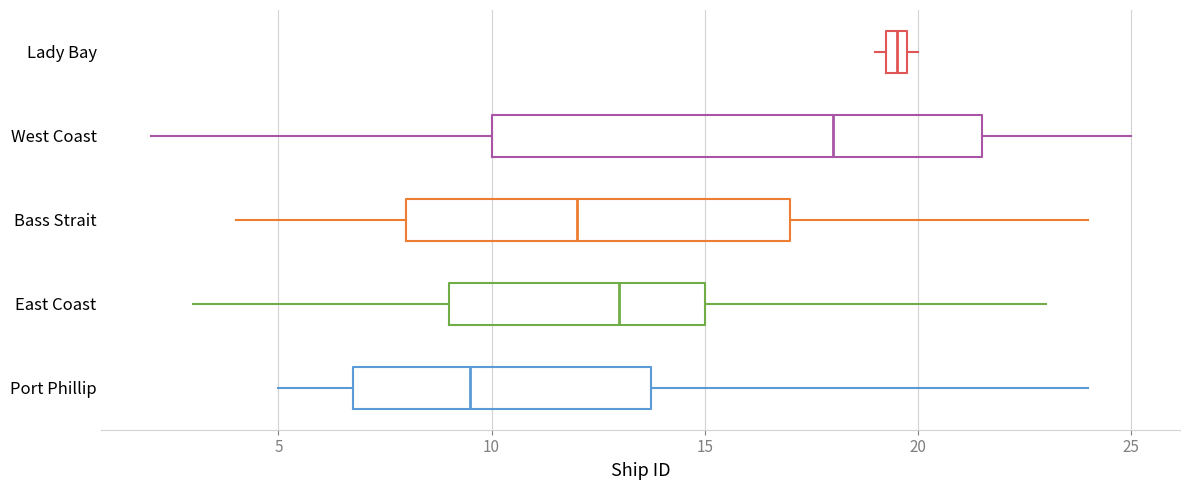

Where does the median line of the box for West Coast sit on the x-axis? The values are not printed on the chart, so give them approximately, as read against the axis.

18.0